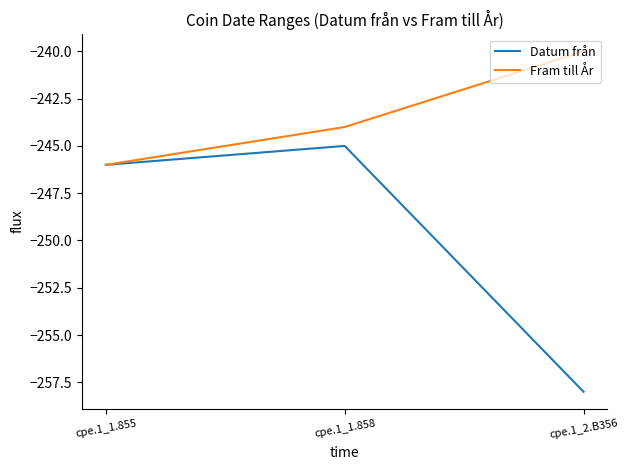

What is the difference between the maximum and second lowest values in the Fram till År series?

4